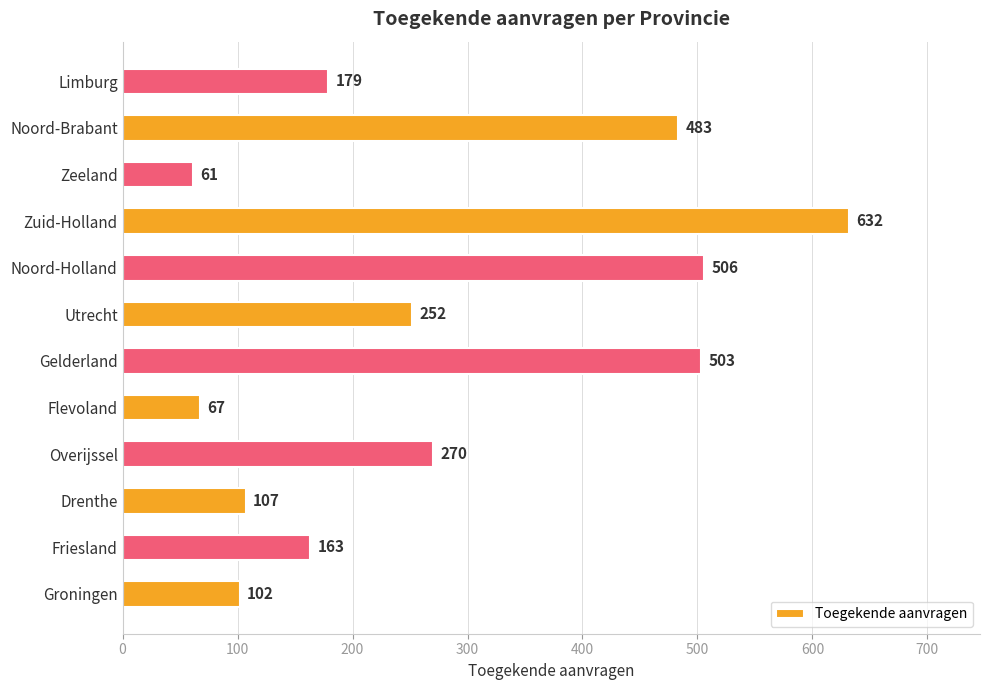

What value does the data have at Flevoland?

67